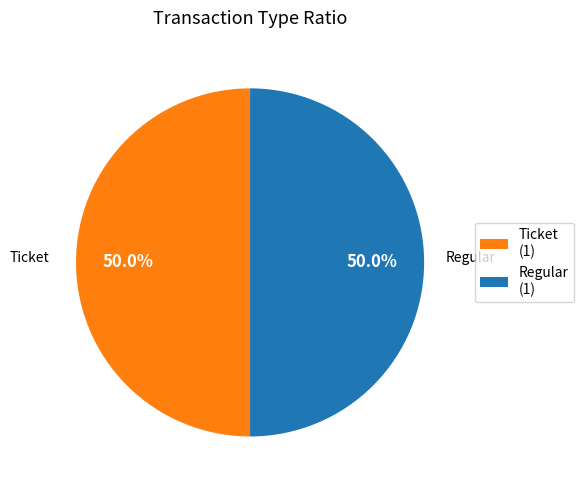

True or false: Ticket accounts for 13% of the total.

False